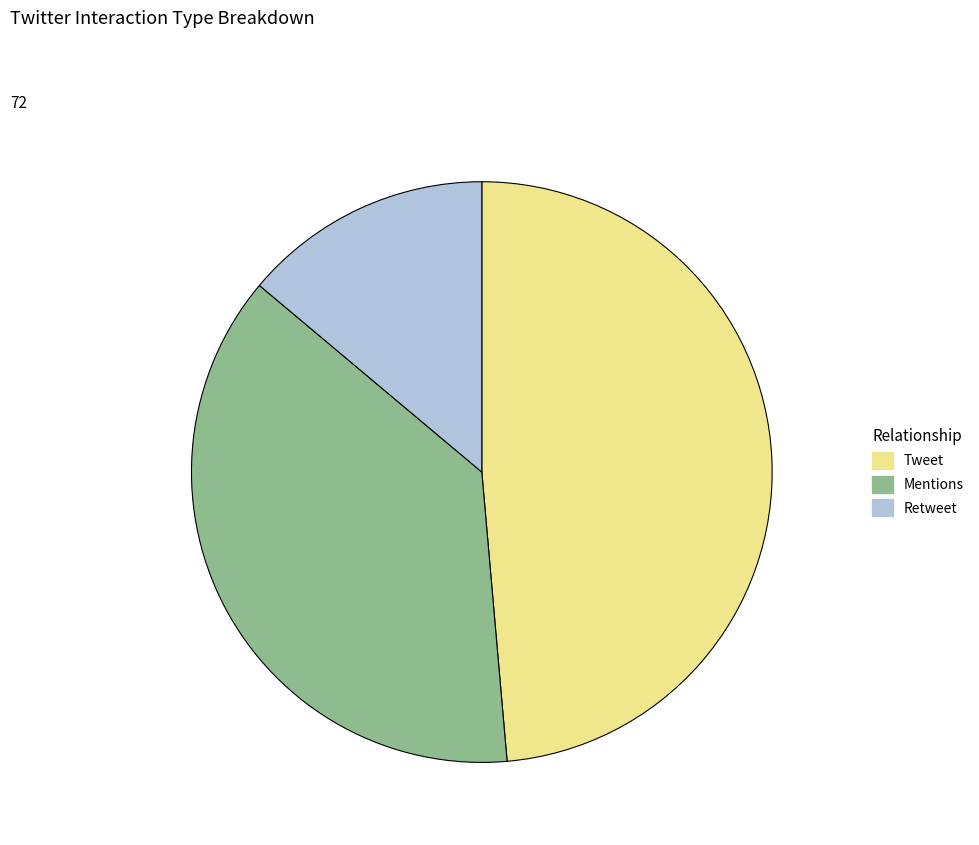

Count the number of slices in the pie.

3